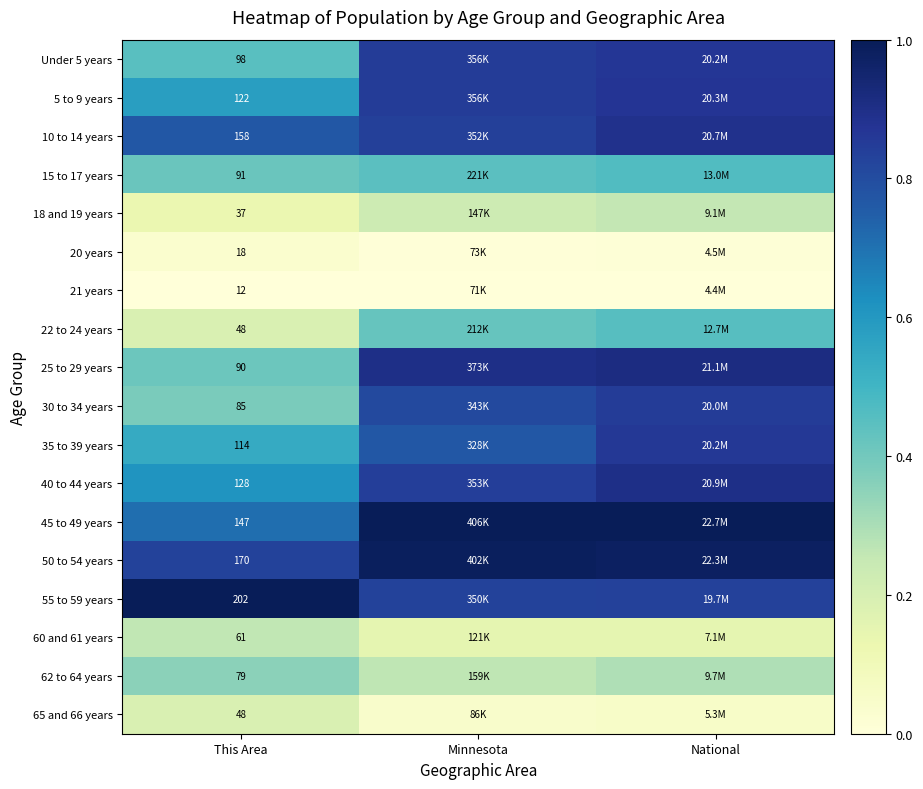

Which has a higher value, This Area or Minnesota?

Minnesota